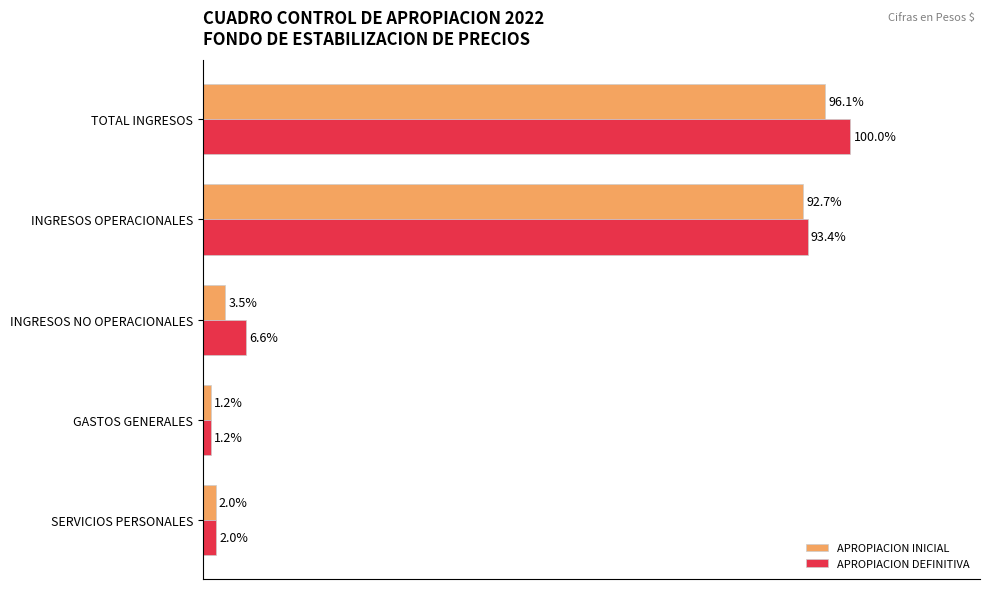

Which series has the largest total across all categories?

APROPIACION DEFINITIVA